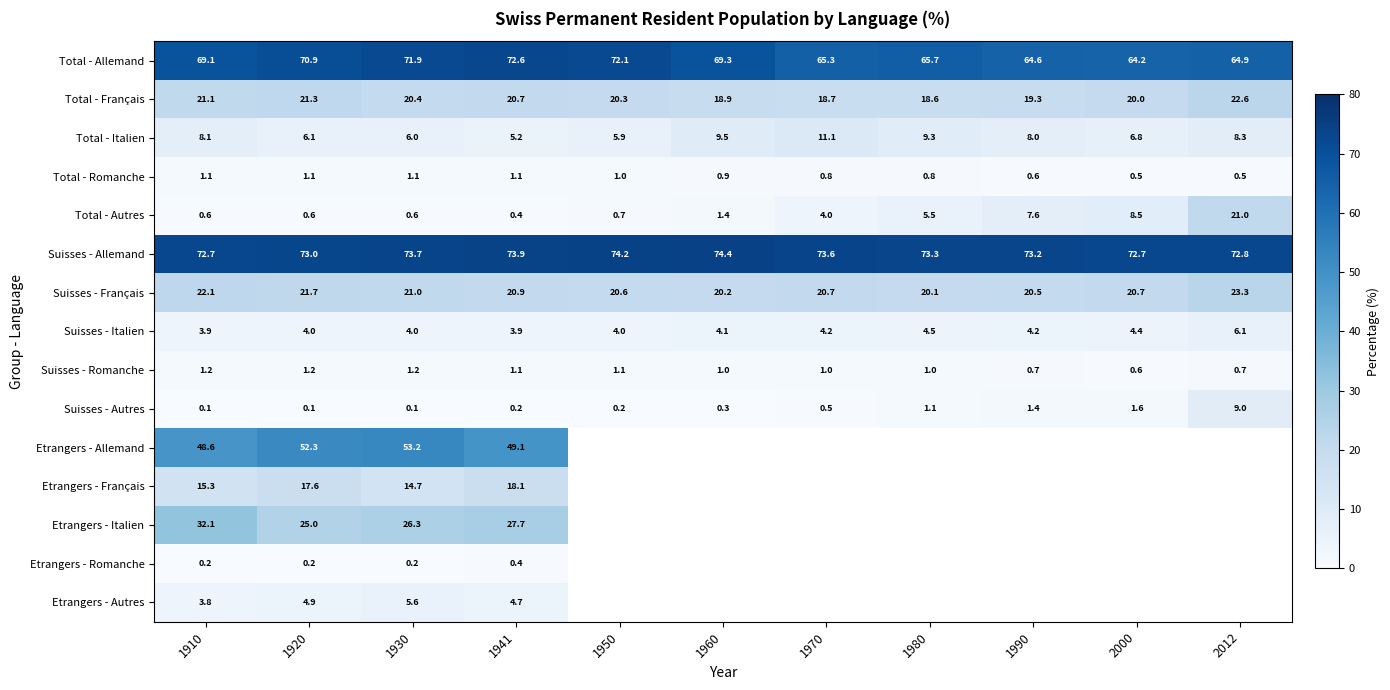

At which label is Suisses - Français closest to 21?

1930